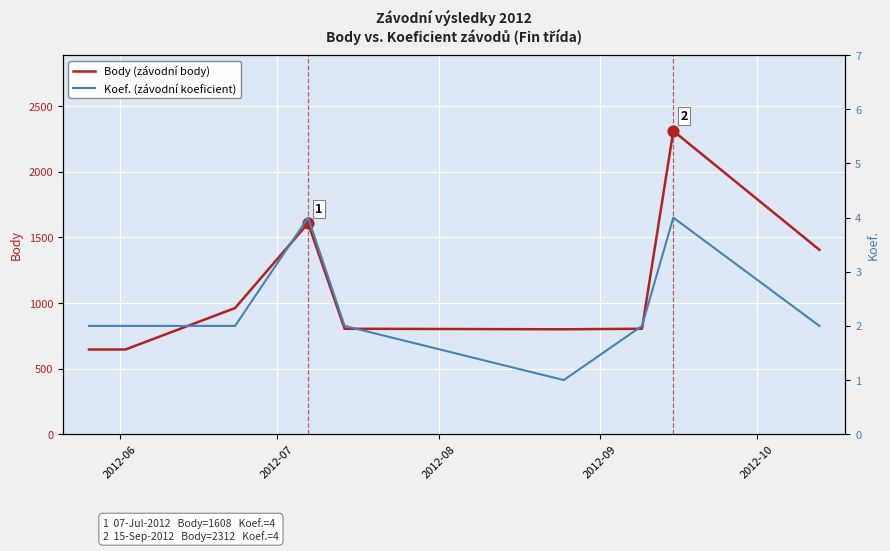

Which series has the widest spread of Y values?

Body (závodní body)